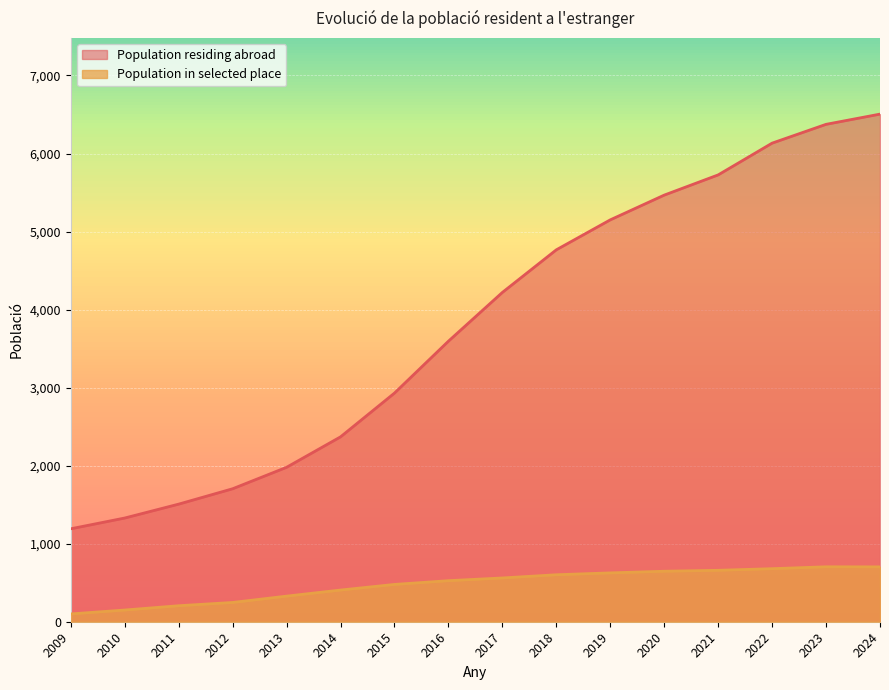

Between 2015 and 2016, which series saw the biggest shift?

Population residing abroad